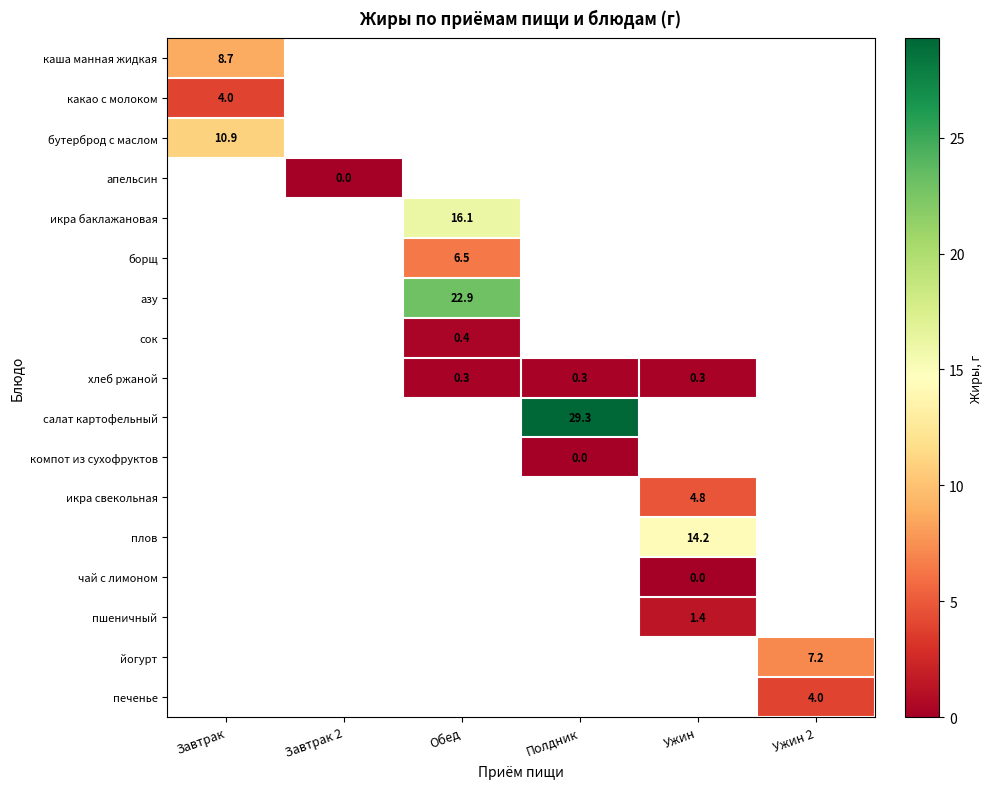

True or false: бутерброд с маслом has a value of 14.2 at Завтрак.

False